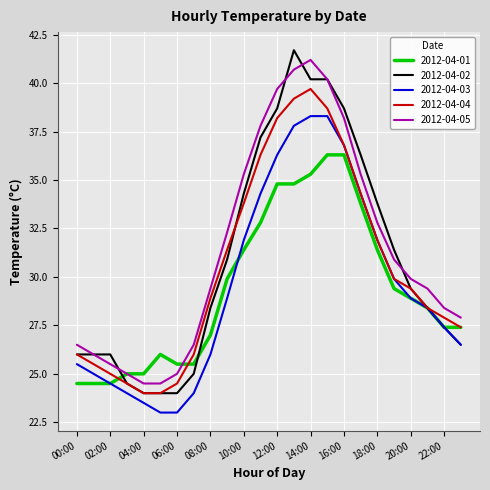

Which series has the largest range (max minus min)?

2012-04-02